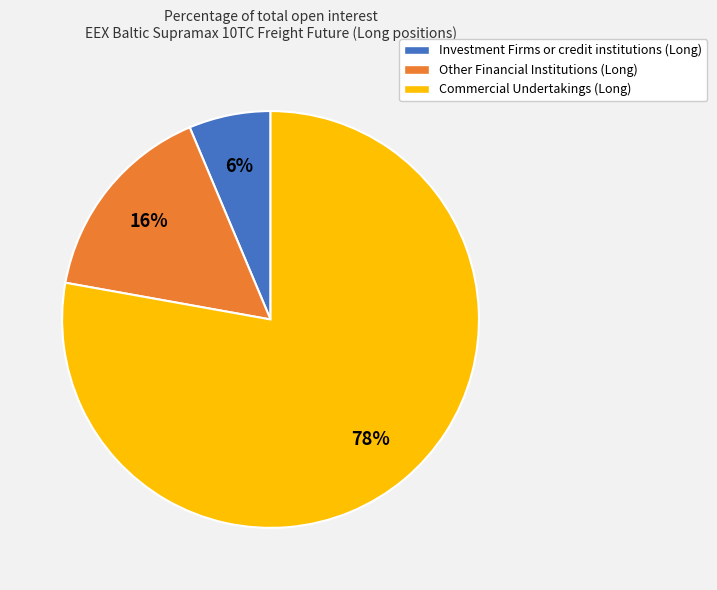

True or false: Investment Firms or credit institutions (Long) accounts for 1% of the total.

False